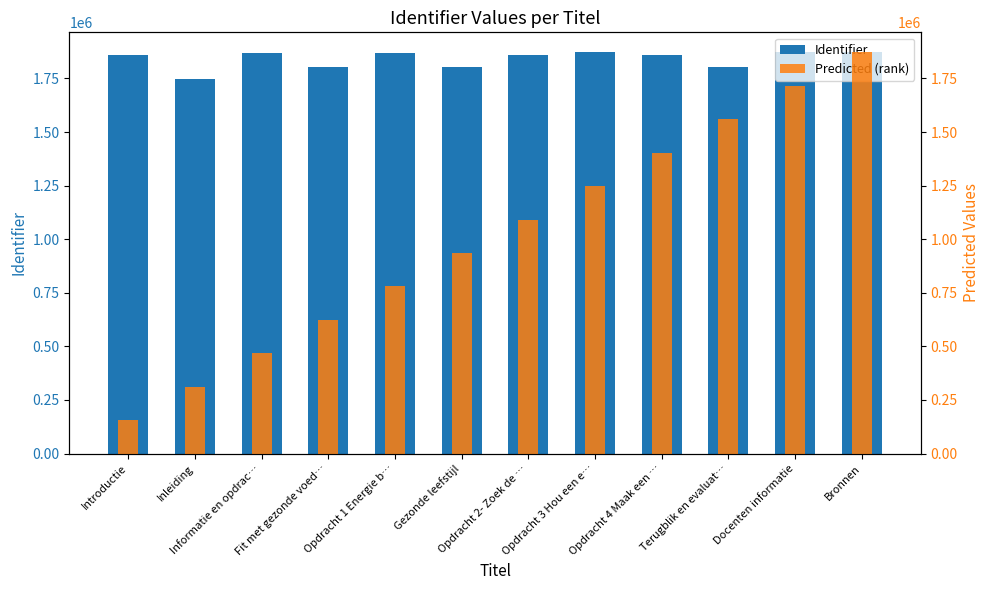

What is the difference between the second highest and minimum values in the Predicted (rank) series?

1559813.3